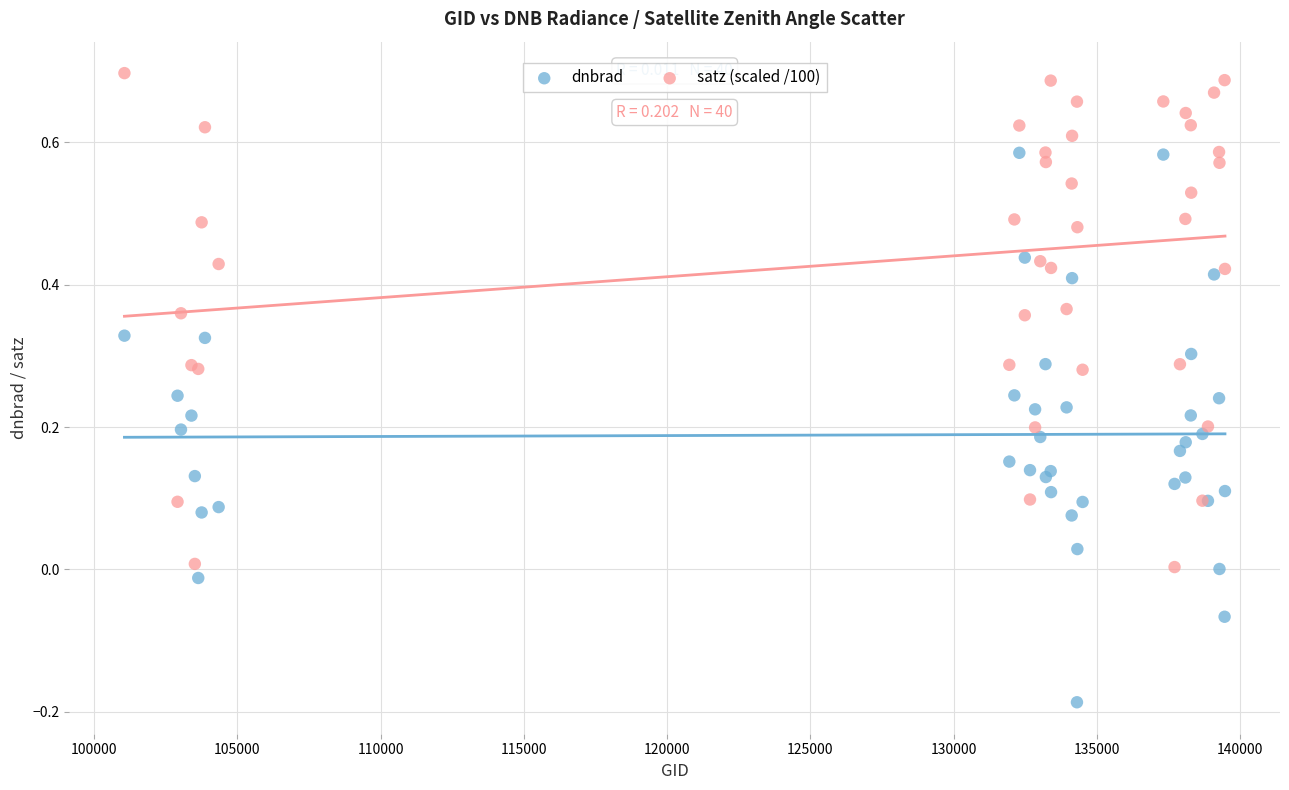

Which series reaches the maximum Y coordinate?

satz (scaled /100)